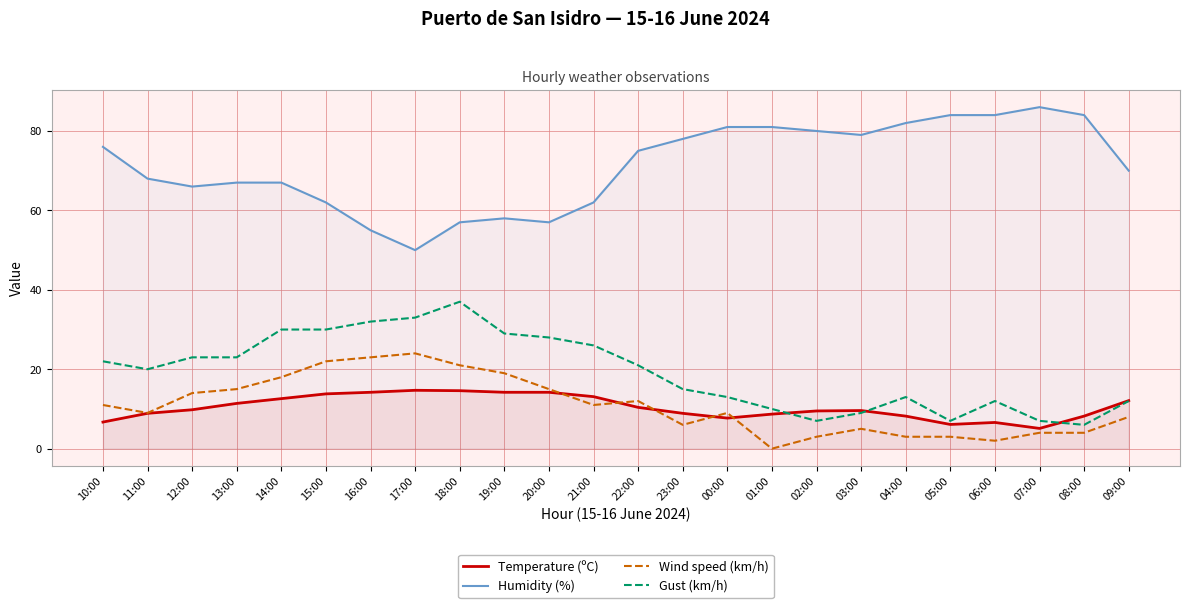

What are all the series names shown in the legend?

Temperature (ºC), Humidity (%), Wind speed (km/h), Gust (km/h)